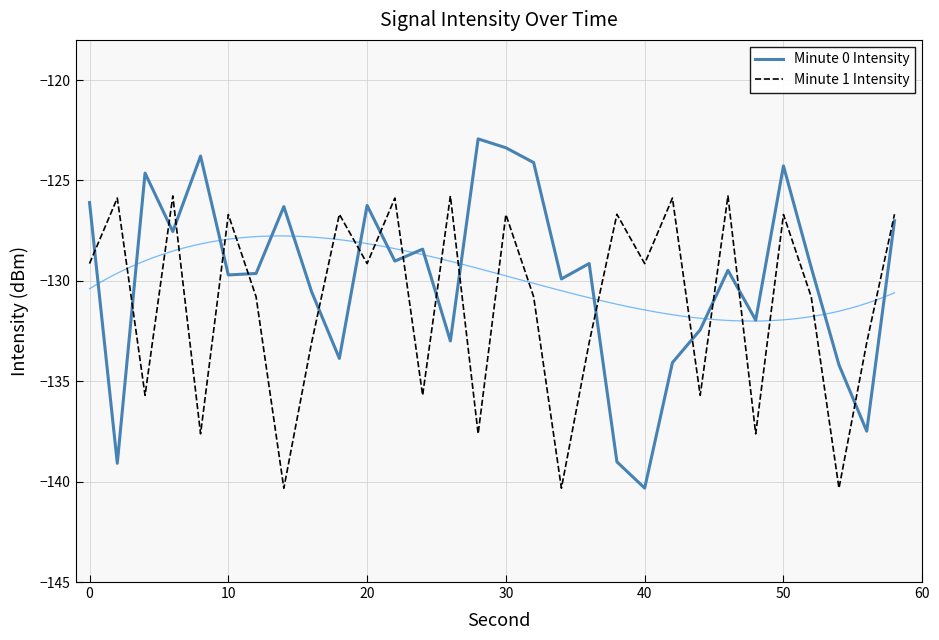

How many times do Minute 0 Intensity and Minute 1 Intensity cross each other?

17